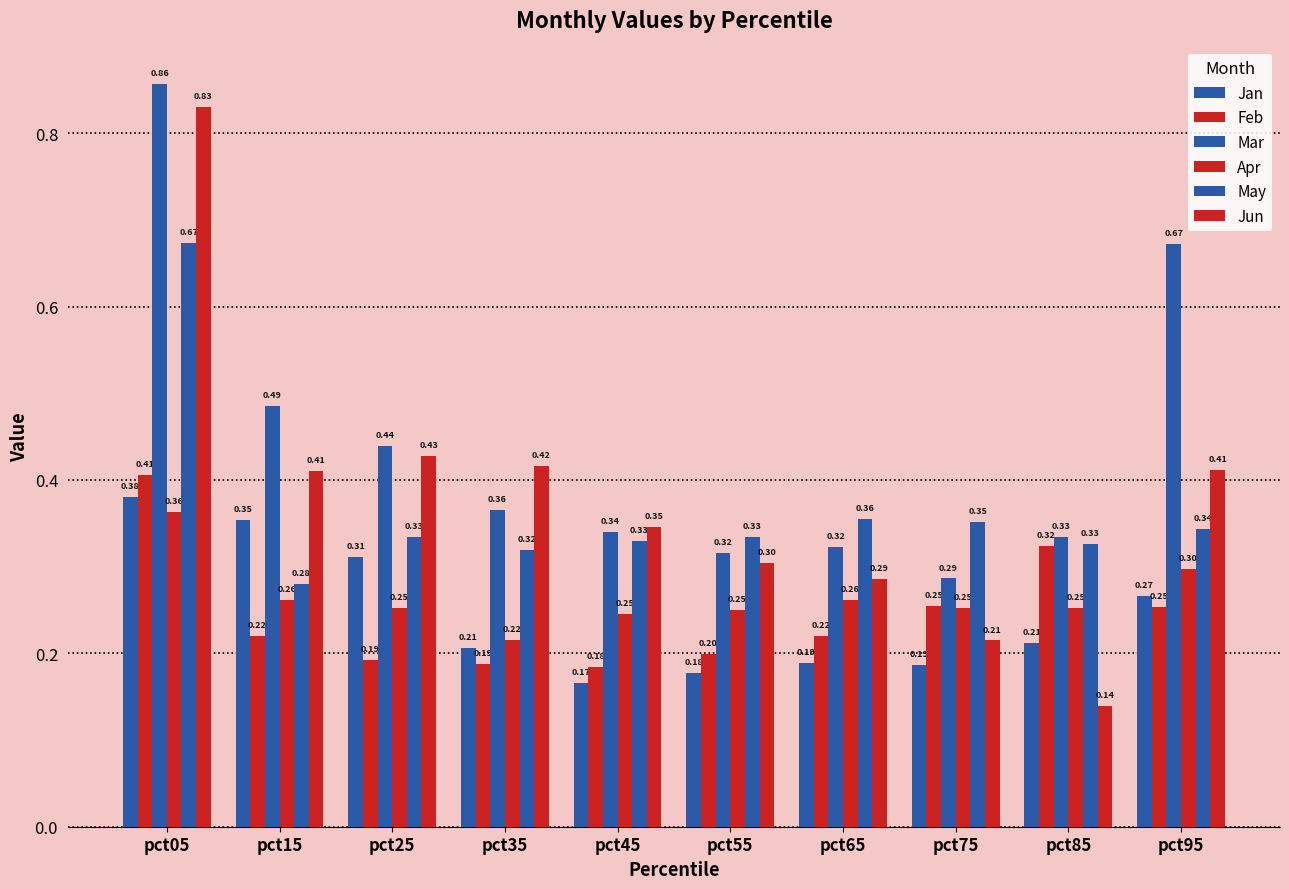

How many categories are shown in the chart?

10